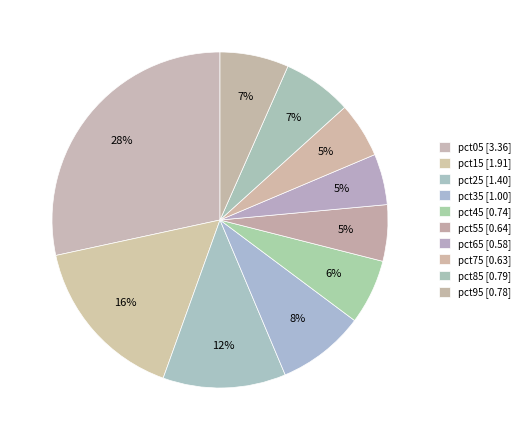

Which slice is the smallest?

pct65